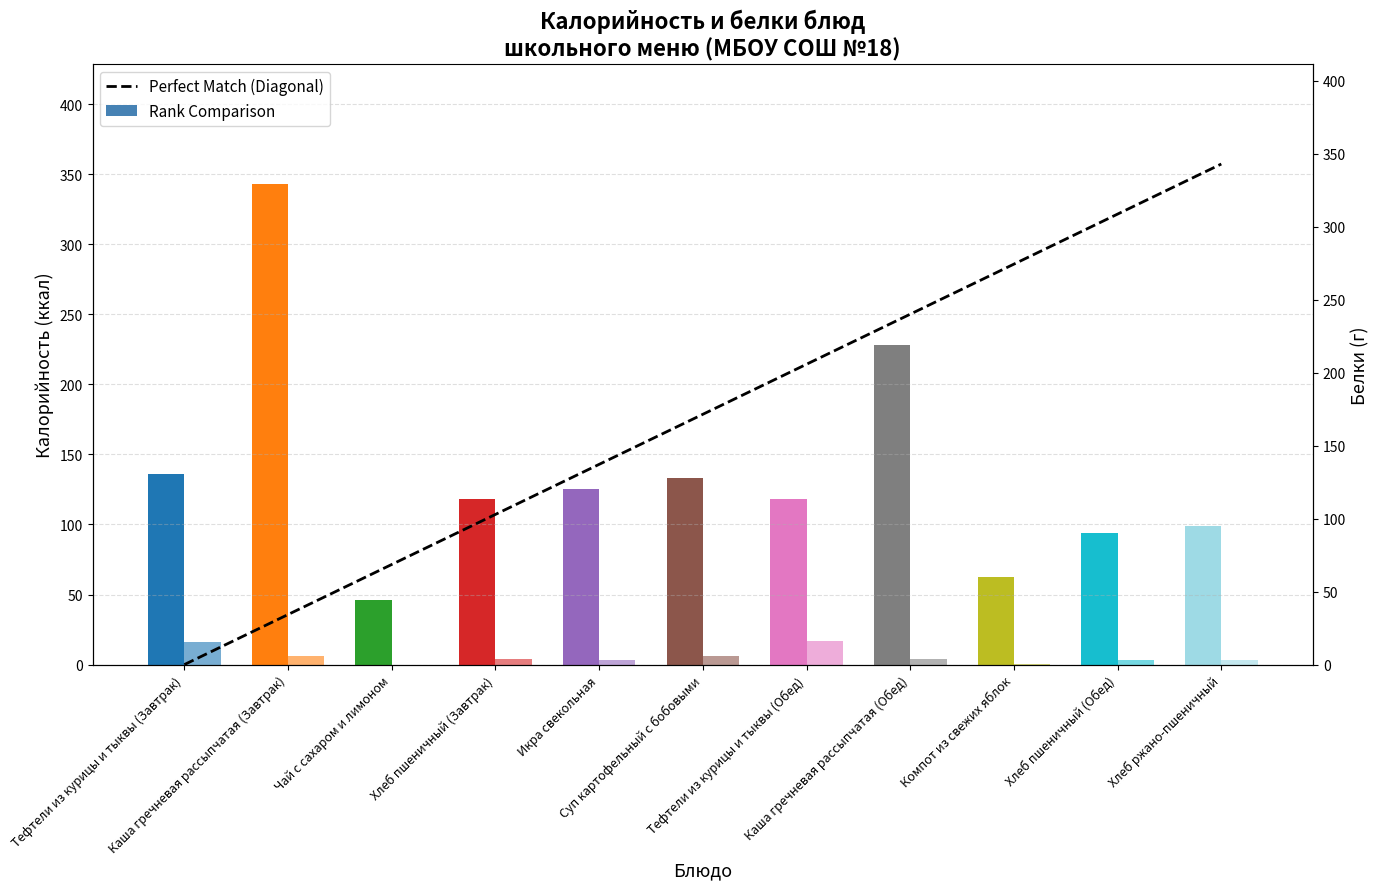

Between Икра свекольная and Каша гречневая рассыпчатая (Обед), which is larger?

Каша гречневая рассыпчатая (Обед)